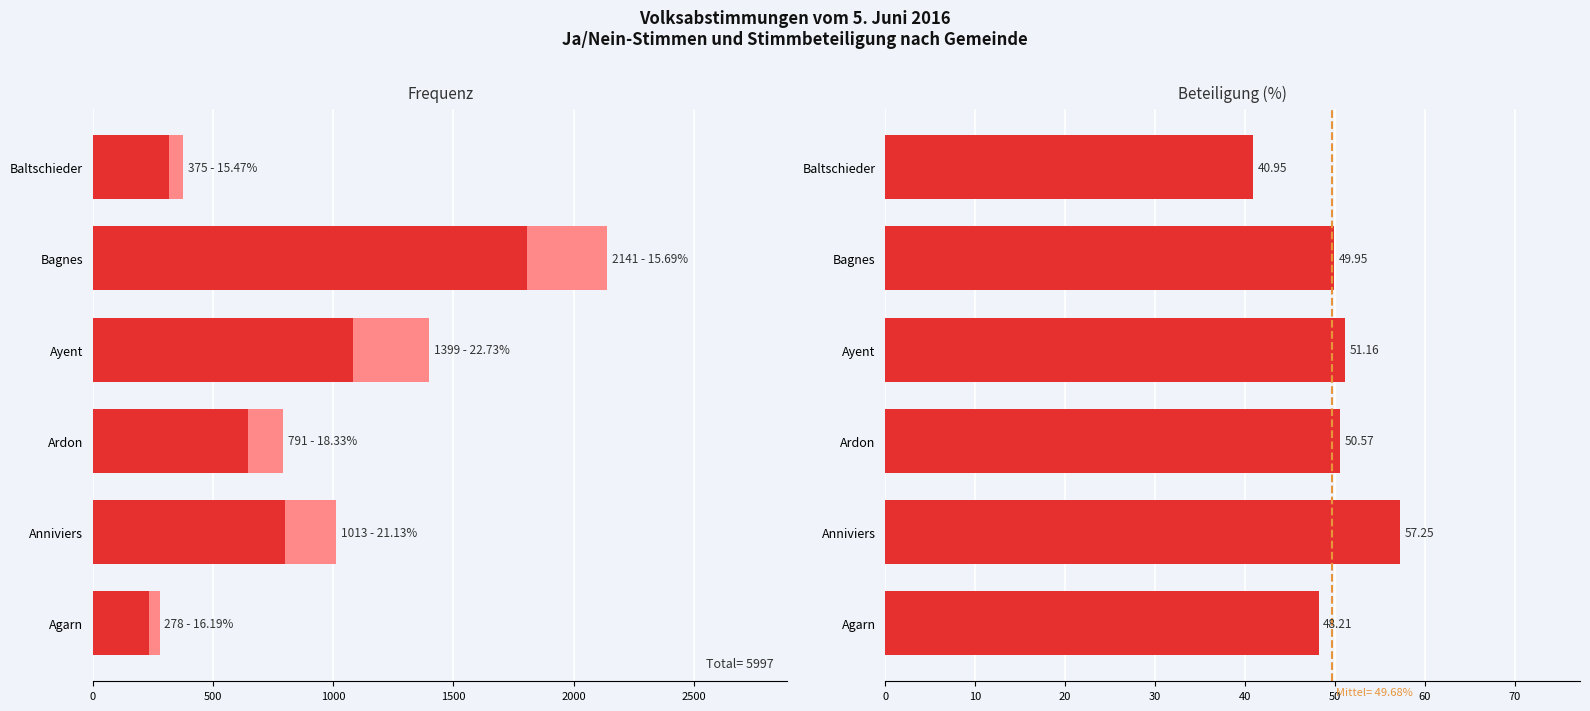

Which series has the widest spread of Y values?

Nein